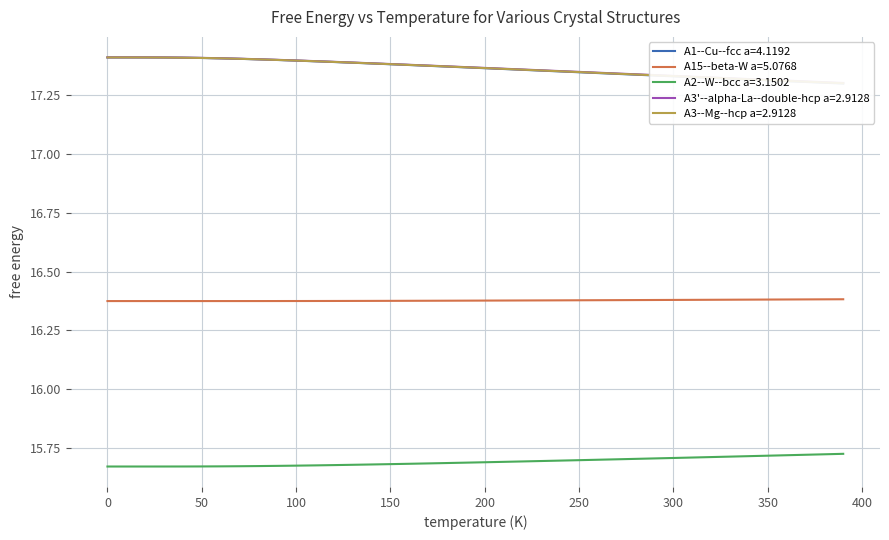

True or false: A2--W--bcc a=3.1502 has a value of 15.7 at 350.

True